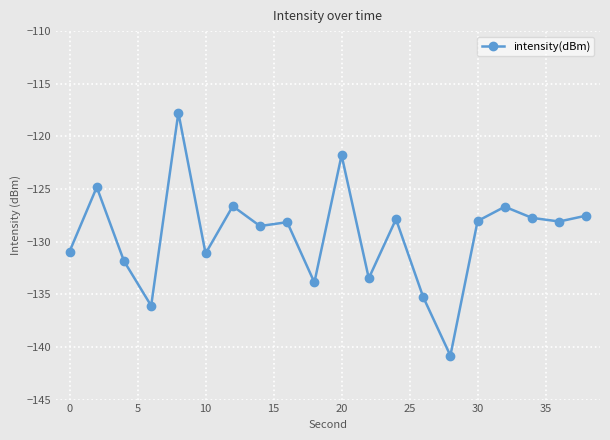

What is the sum of all values?

-2587.0